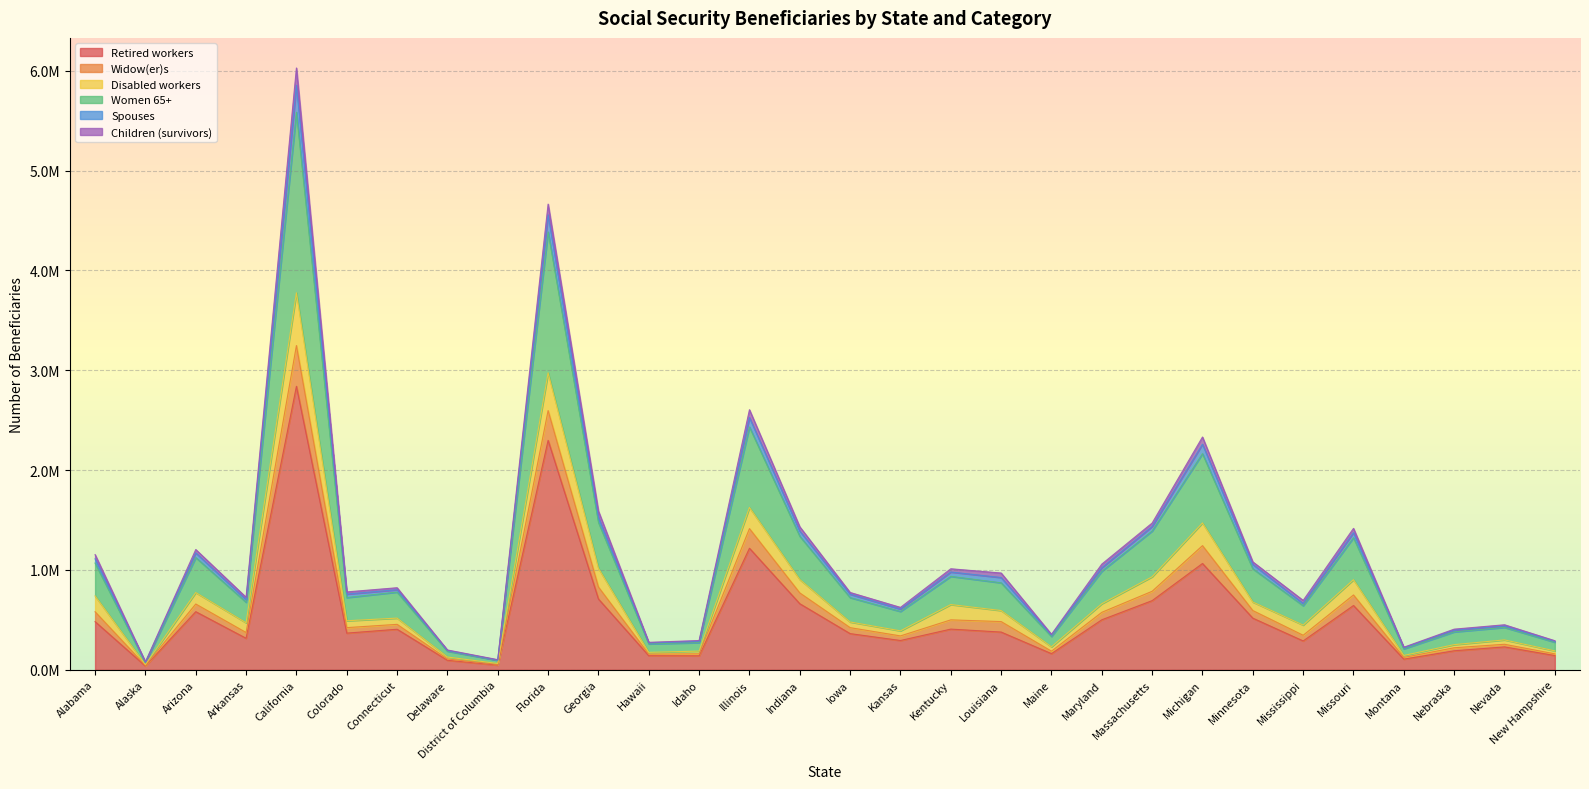

At which label does Retired workers reach its minimum?

Alaska